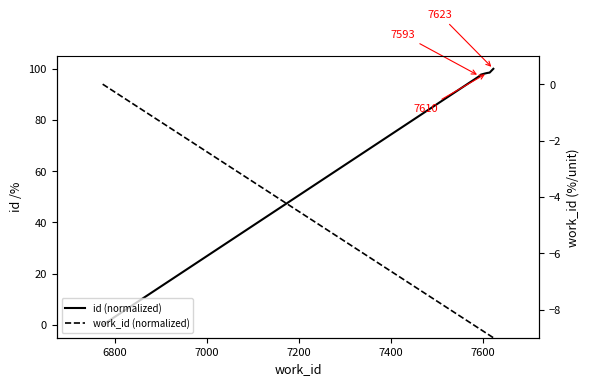

True or false: work_id (normalized) has more than 2 points higher than both neighbors.

False